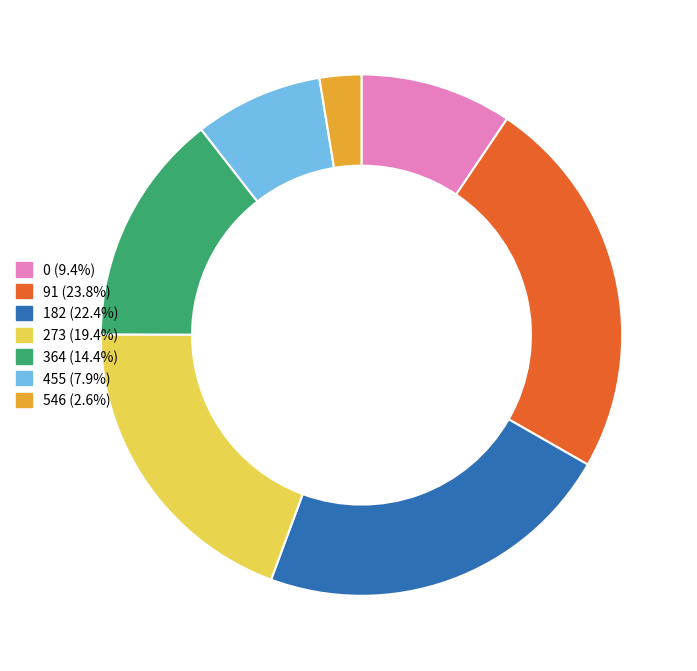

What is the ratio of the value at 364 (14.4%) to the value at 455 (7.9%)?

1.8